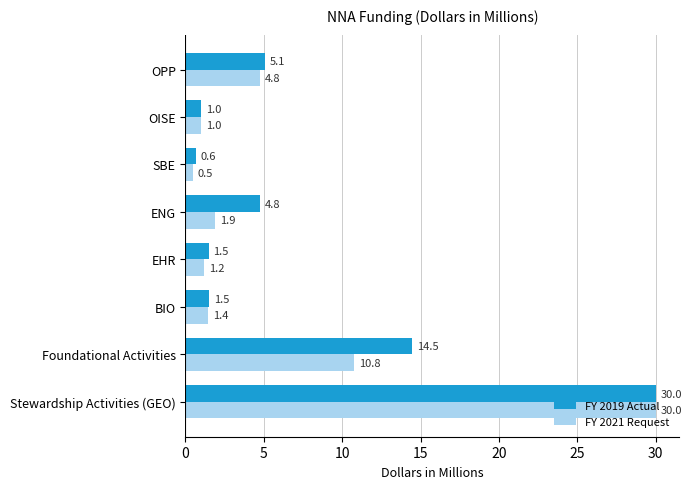

Which series has the largest total across all categories?

FY 2019 Actual